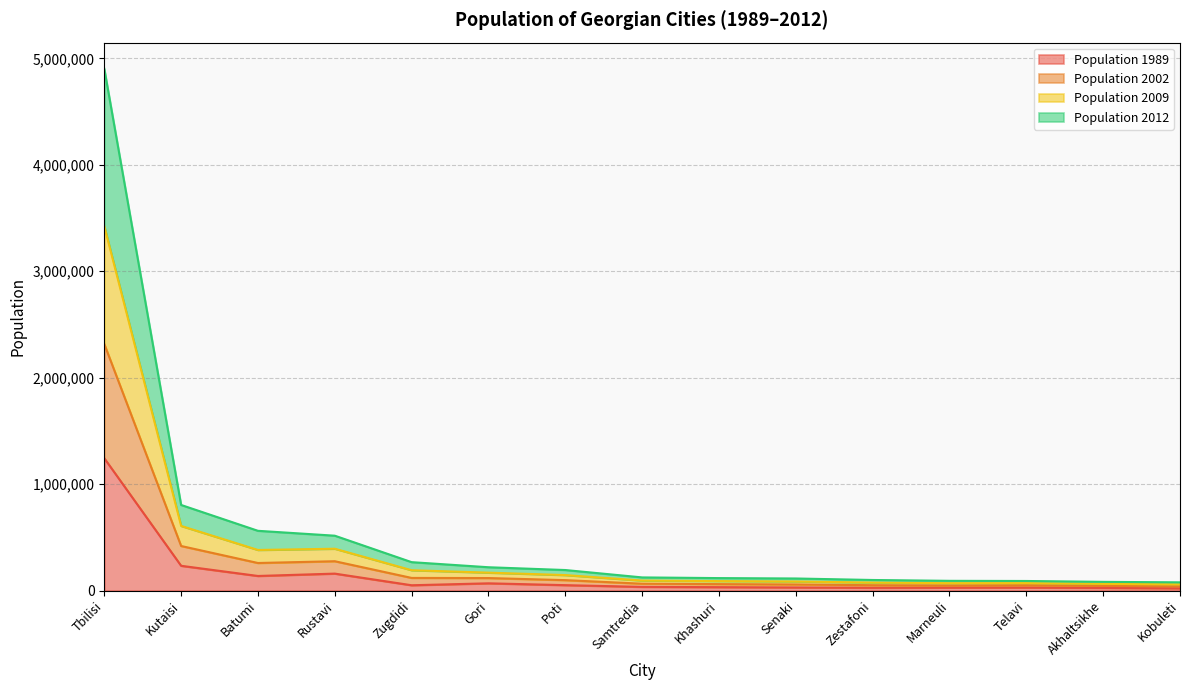

True or false: Population 2012 and Population 1989 intersect in this chart.

False